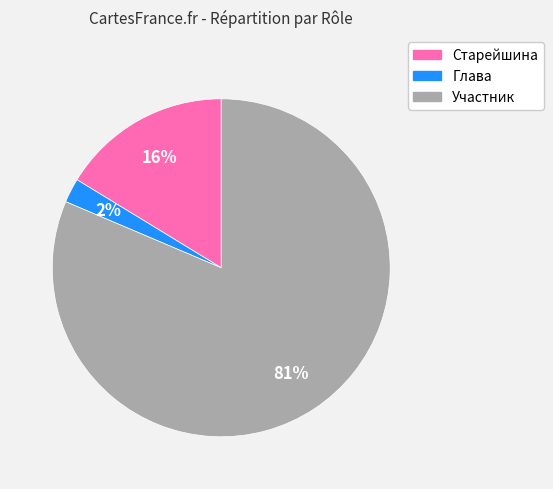

Approximately how many times larger is the value at Глава compared to Старейшина?

0.1